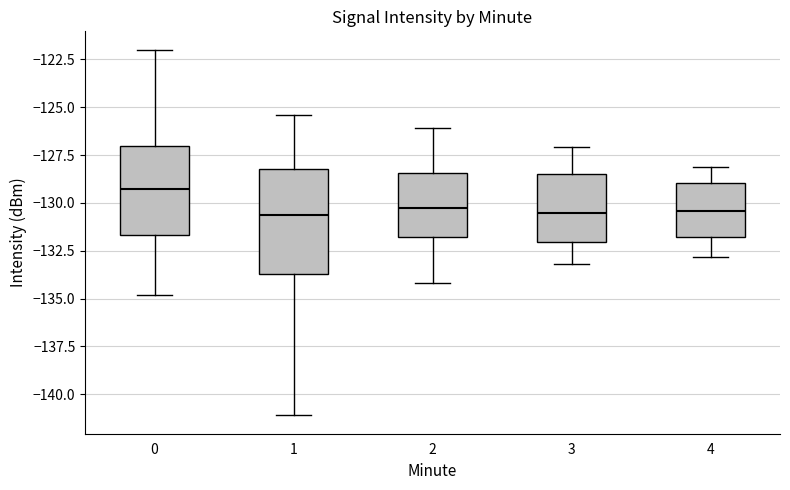

Where is the upper edge of the box at x = 2 on the y-axis? The values are not printed on the chart, so give them approximately, as read against the axis.

-128.5